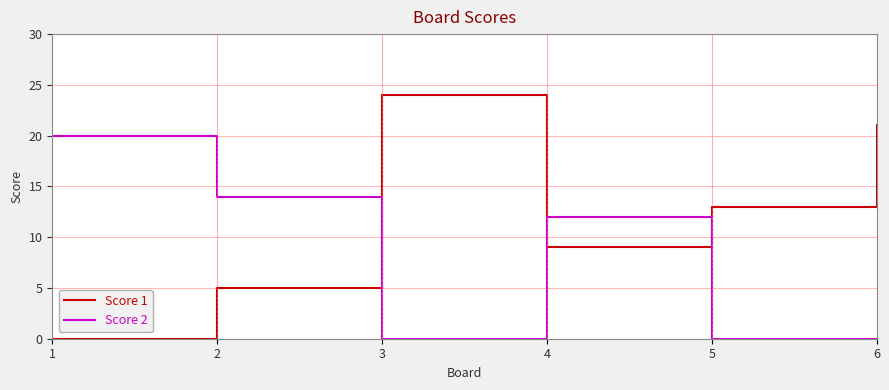

At which category is the sum across all series the highest?

3